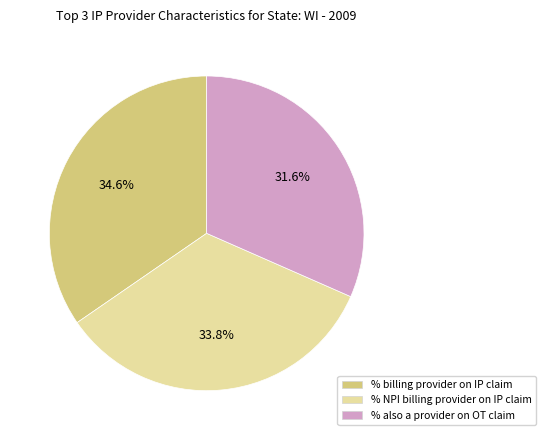

Which category has the smallest portion of the pie?

% also a provider on OT claim